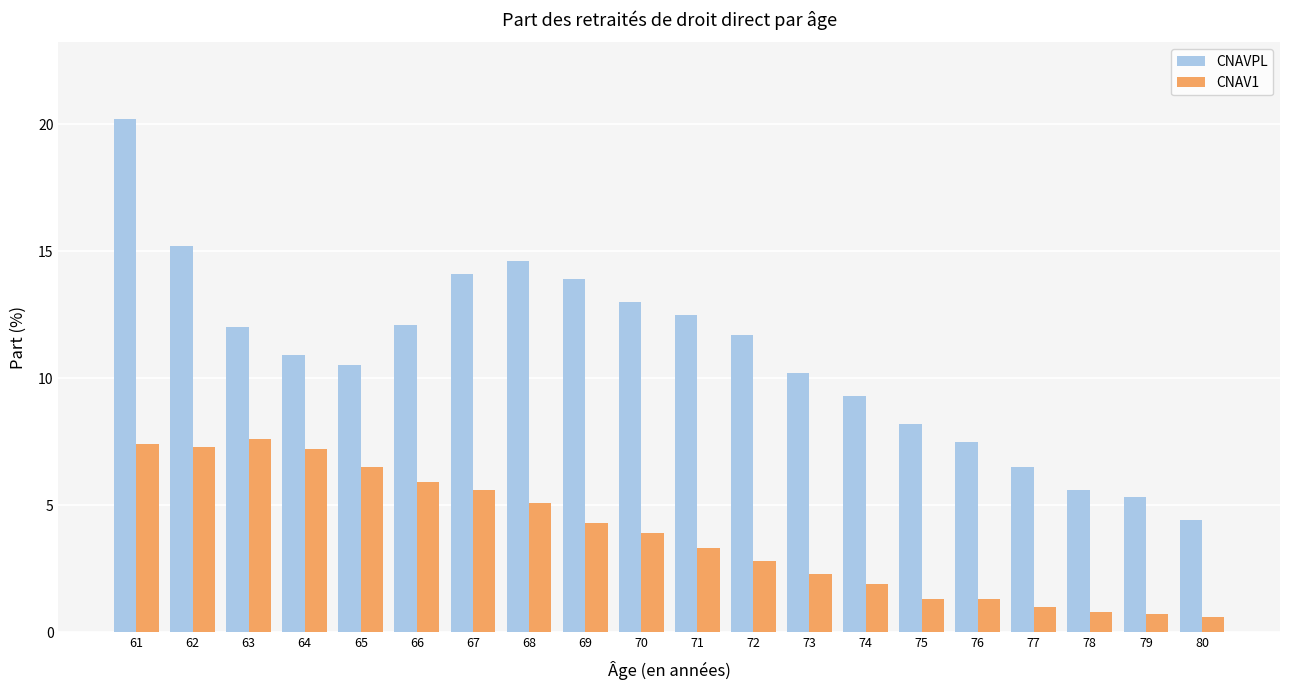

Where is CNAV1 nearest to the value 4?

70